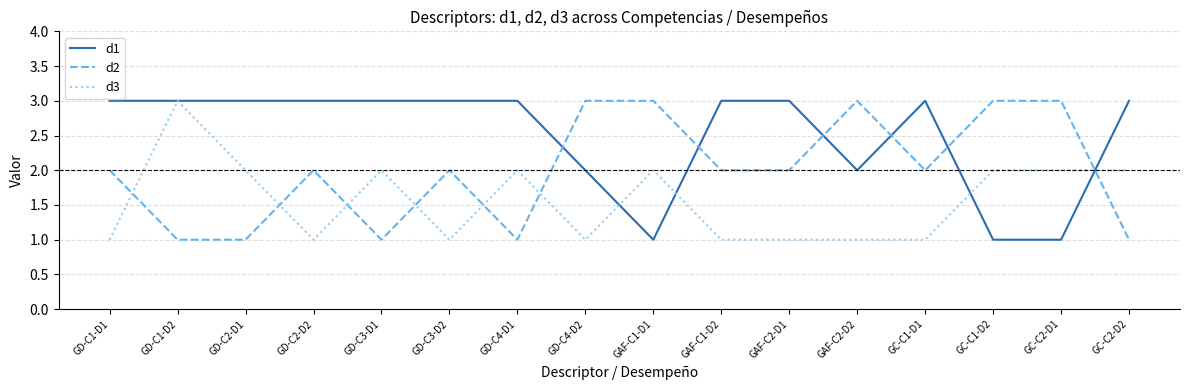

Between GD-C3-D2 and GAF-C1-D1, which series saw the biggest shift?

d1